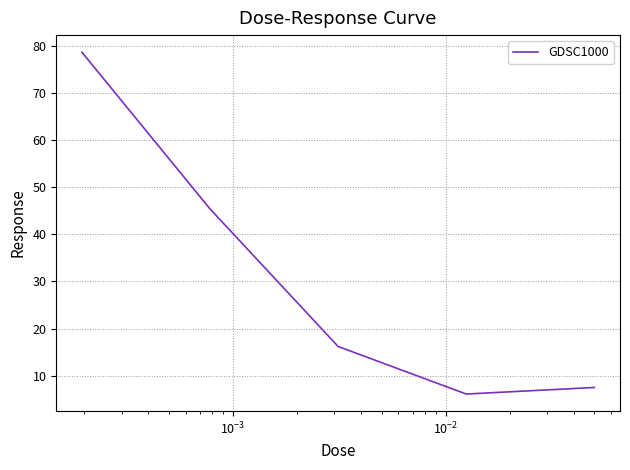

What is the difference between the maximum and minimum values?

72.5